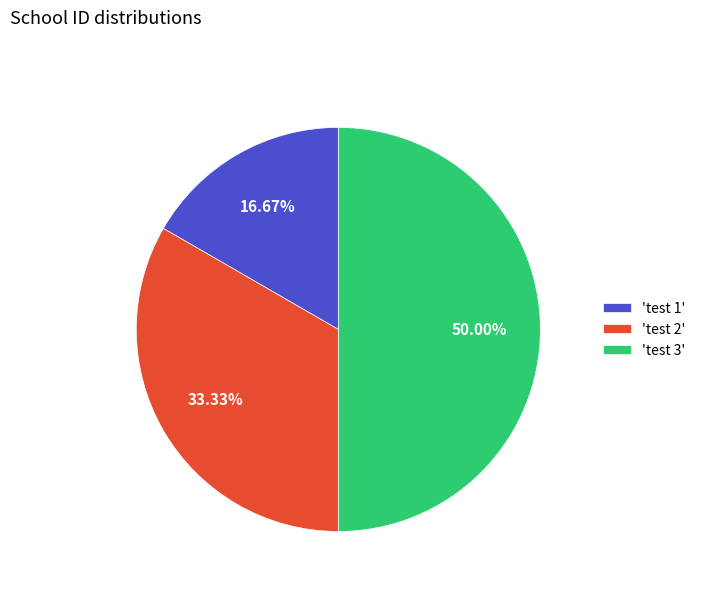

How many slices are in this pie chart?

3